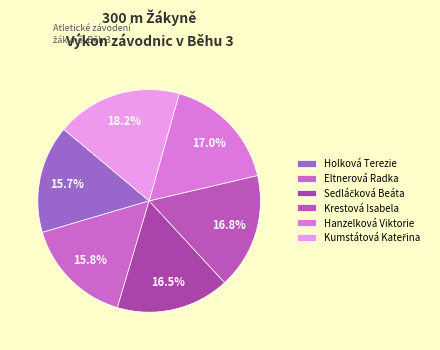

What is the total percentage of Kumstátová Kateřina and Holková Terezie?

33.9%